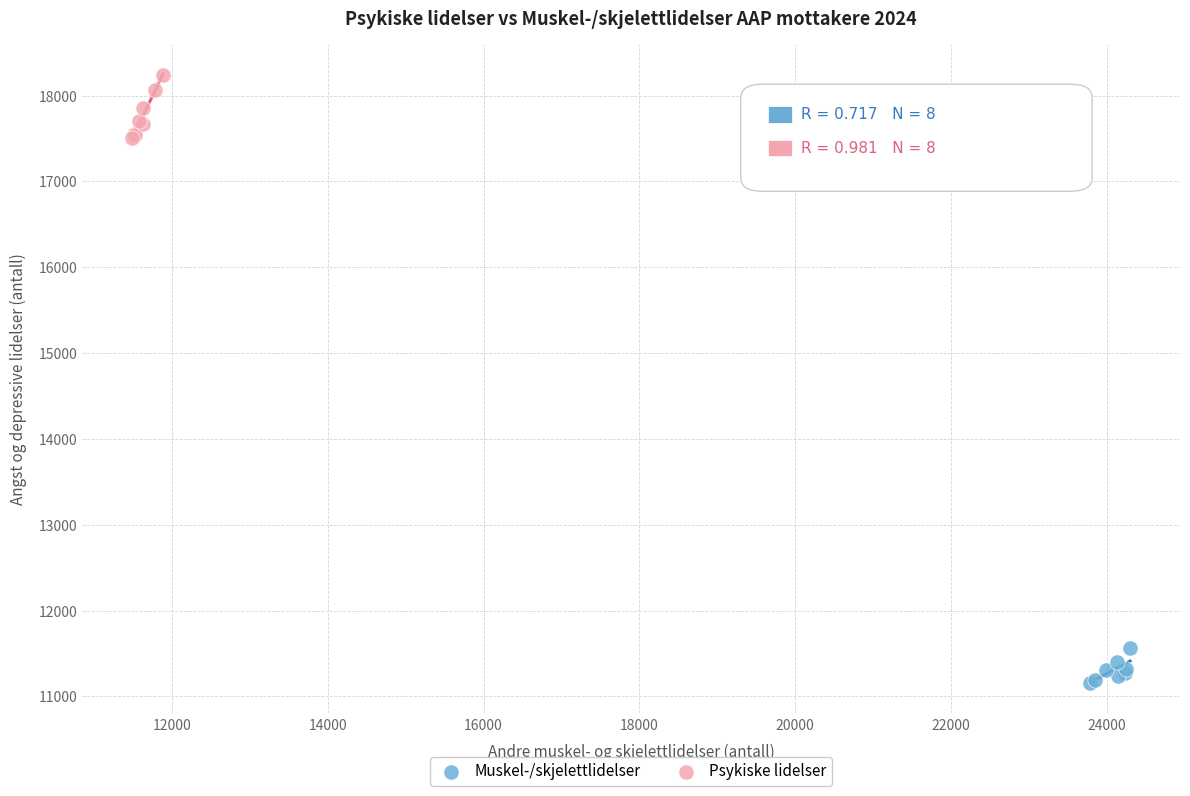

Which series reaches the maximum Y coordinate?

Psykiske lidelser